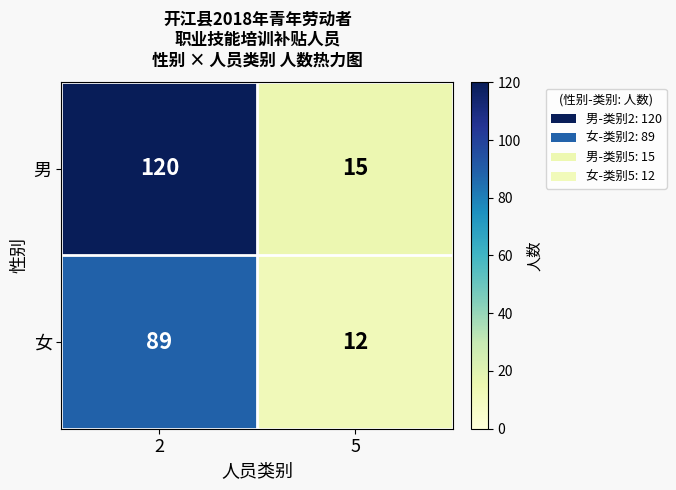

At 5, list the series in order from largest to smallest.

男, 女